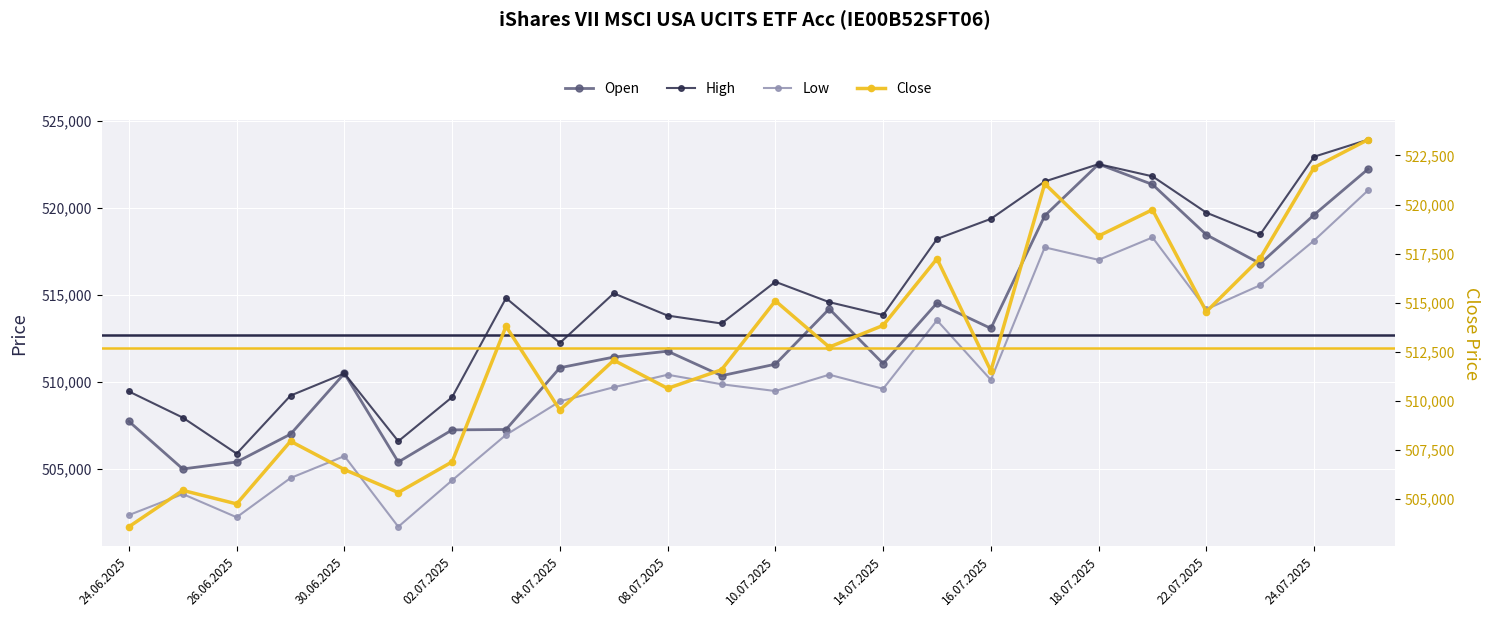

How many interior local peaks does the High series have?

5